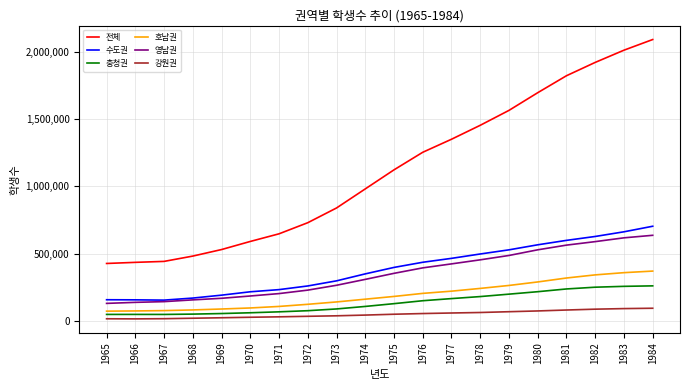

The value of 강원권 at 1982 is 86597. True or false?

True